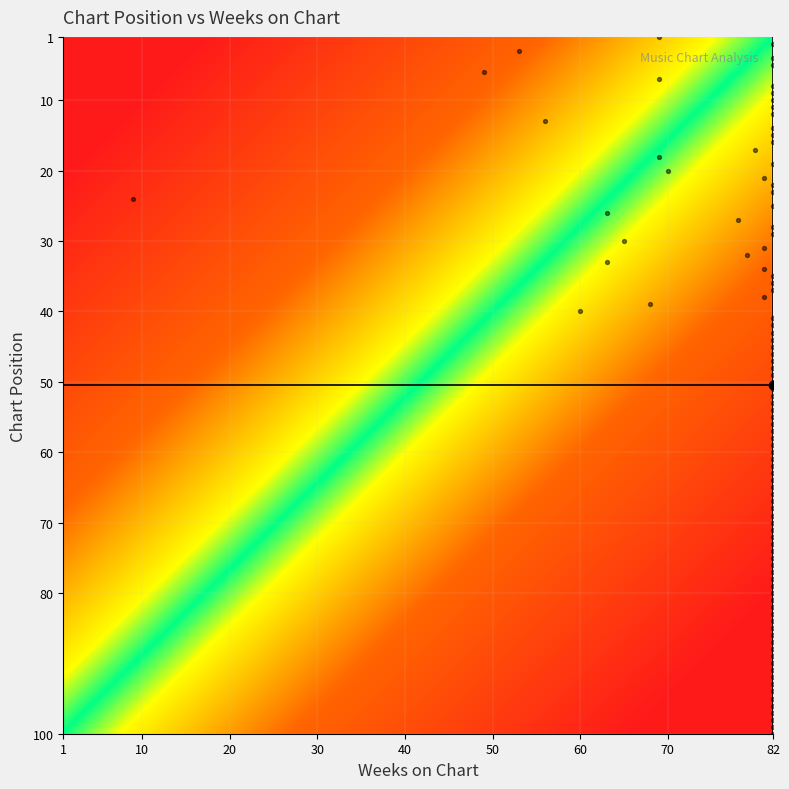

What is the range of X values (max minus min)?

73